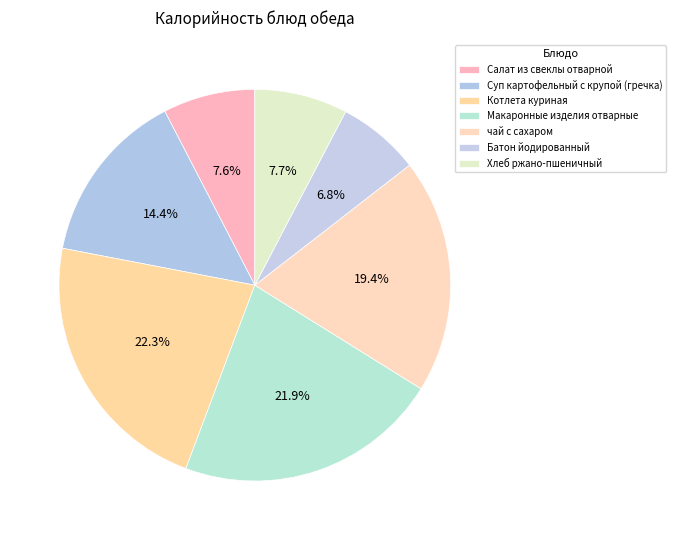

To the nearest percent, what portion does Суп картофельный с крупой (гречка) represent?

14%